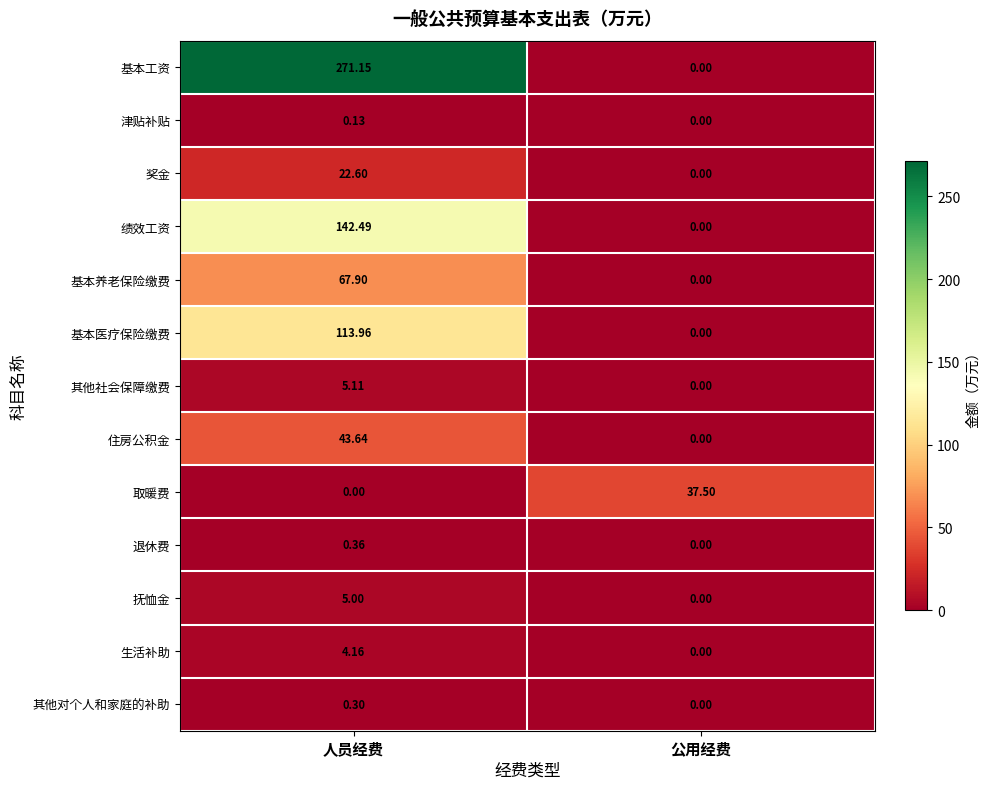

At which label does 基本医疗保险缴费 reach its peak?

人员经费